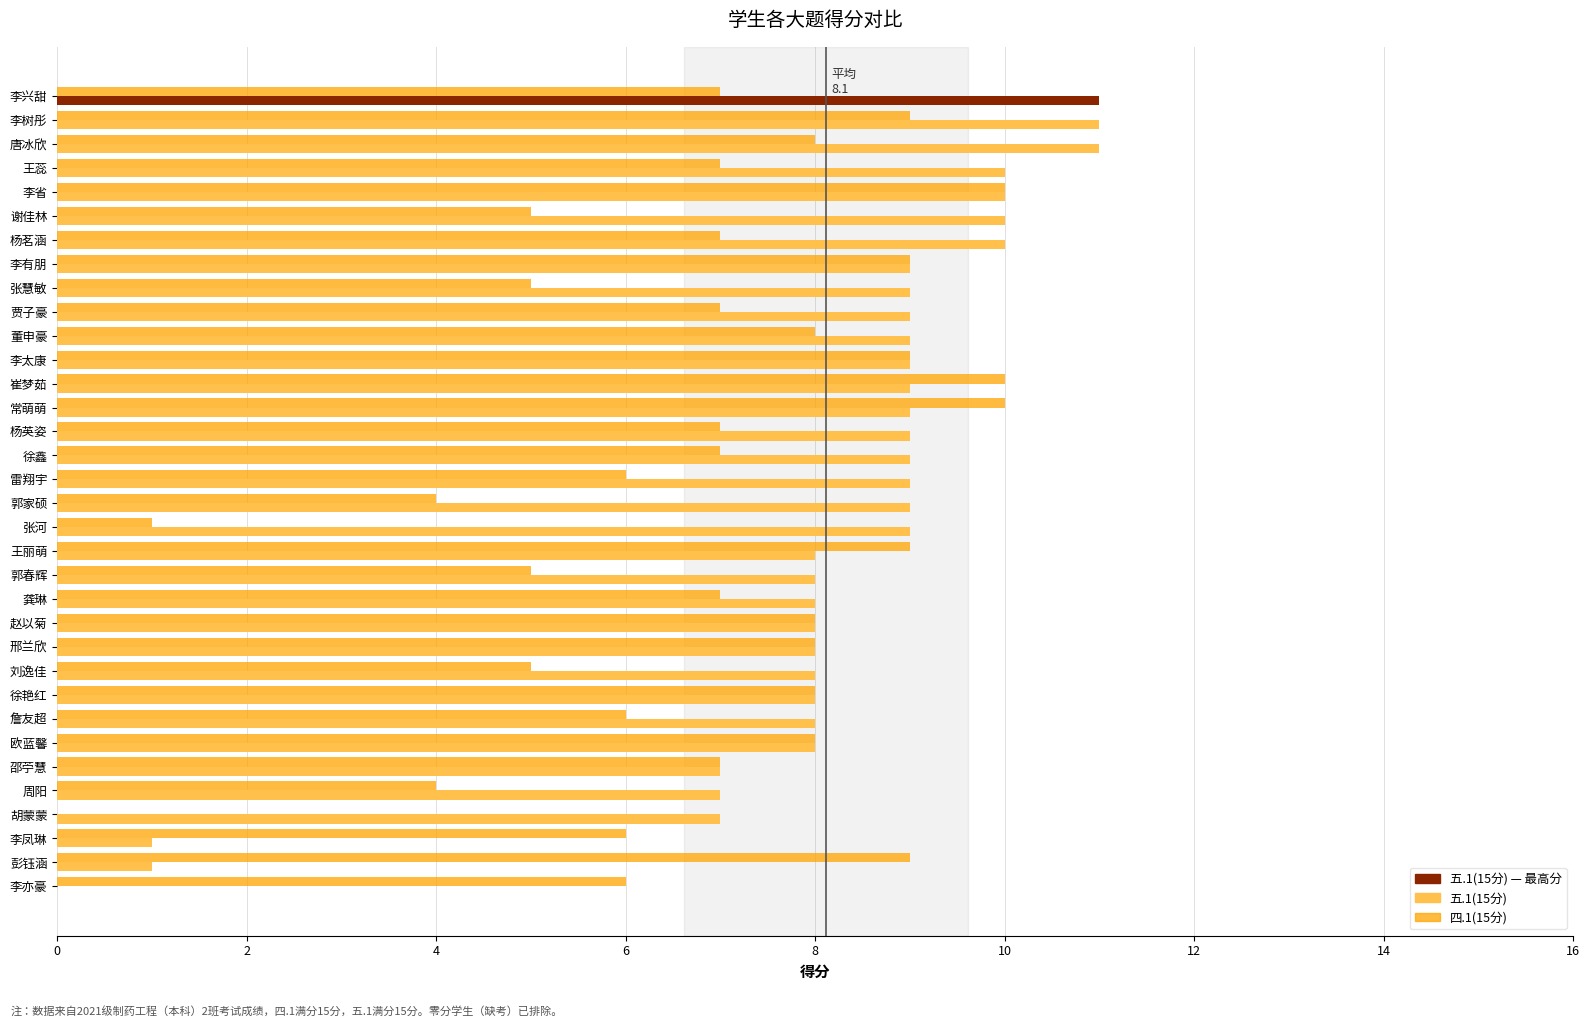

Which series changed the most between 李树彤 and 李亦豪?

五.1(15分)